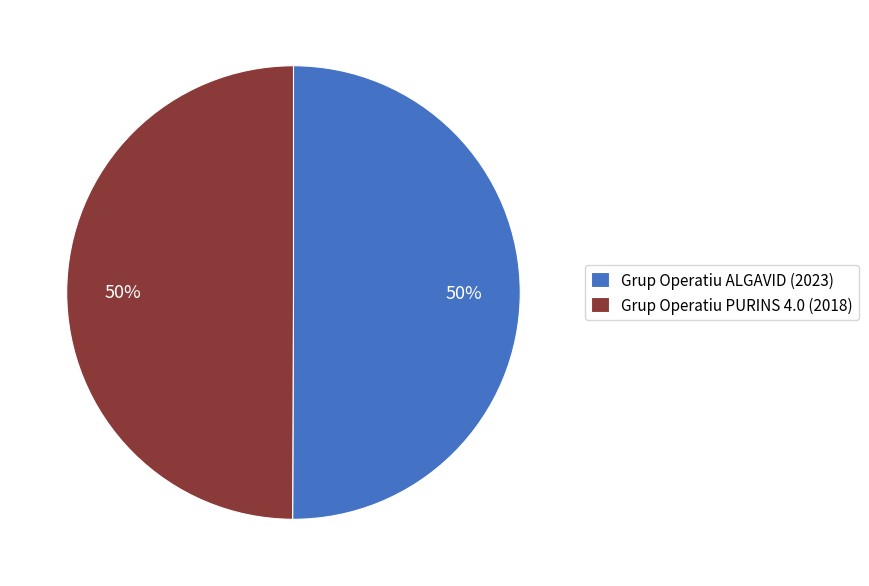

To the nearest percent, what is the combined percentage of Grup Operatiu PURINS 4.0 (2018) and Grup Operatiu ALGAVID (2023)?

100%